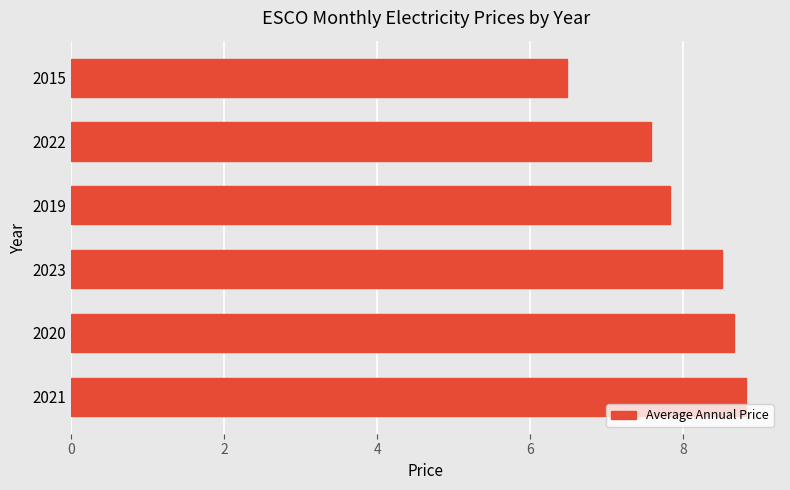

Is it true that the value at 2022 is 7.6?

True